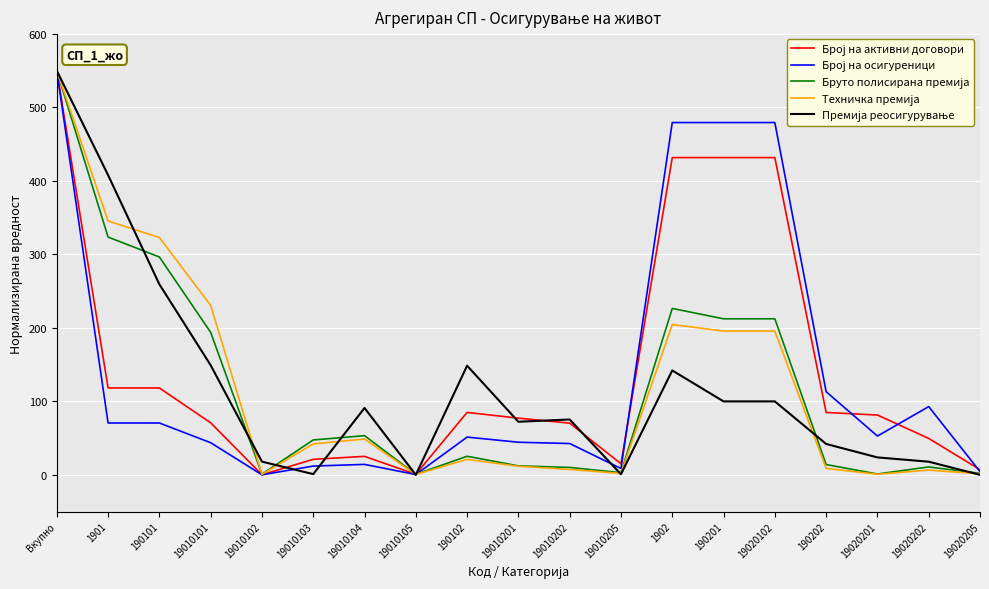

What position from the right is 190101?

17